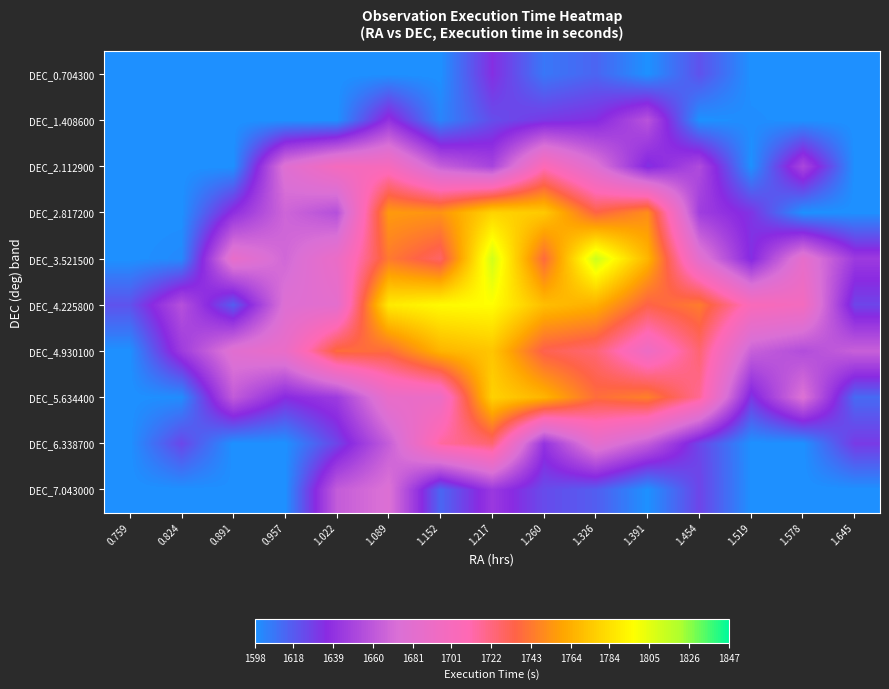

What is the minimum value shown in the chart?

1598.0